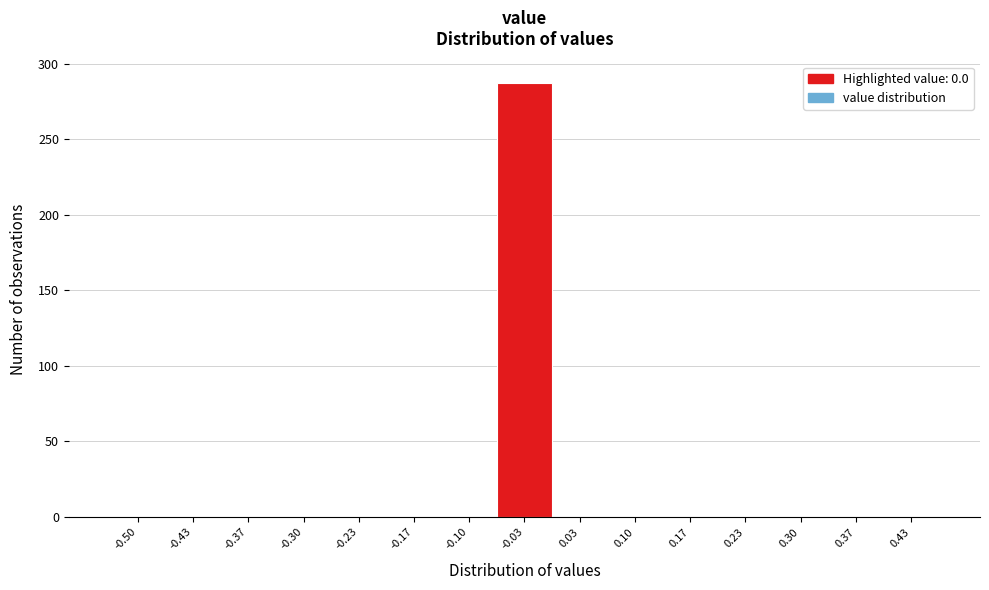

Reading left to right, list all the values displayed in this chart.

-0.50=0	-0.43=0	-0.37=0	-0.30=0	-0.23=0	-0.17=0	-0.10=0	-0.03=287	0.03=0	0.10=0	0.17=0	0.23=0	0.30=0	0.37=0	0.43=0